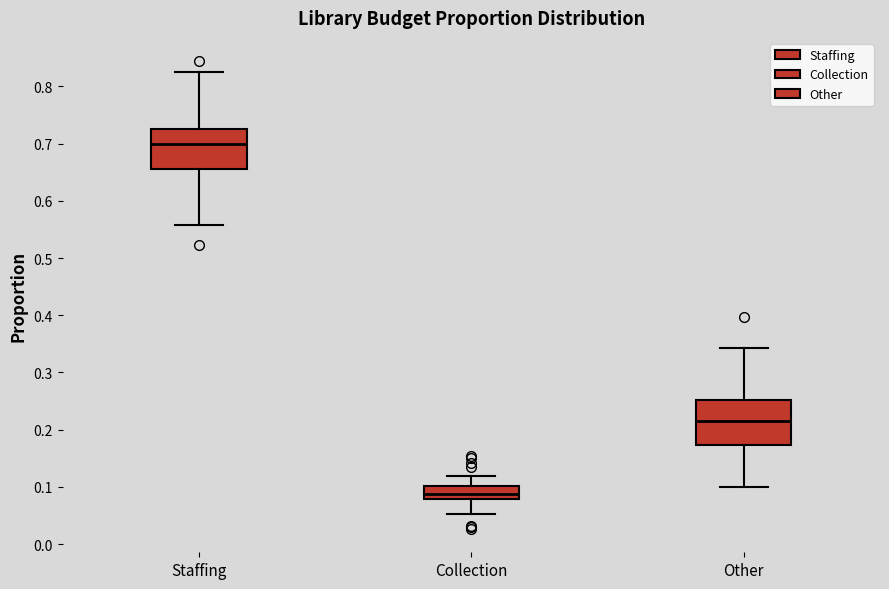

Which box has the highest median line?

Staffing